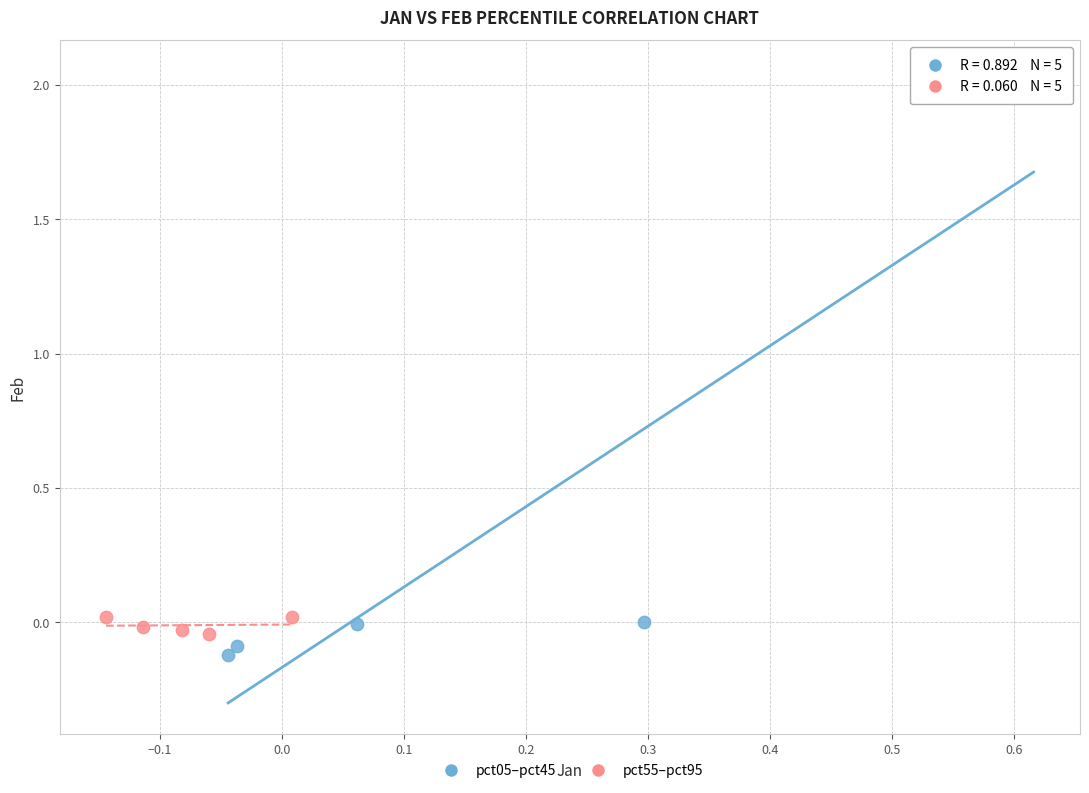

Which series contains the highest Y value?

pct05–pct45